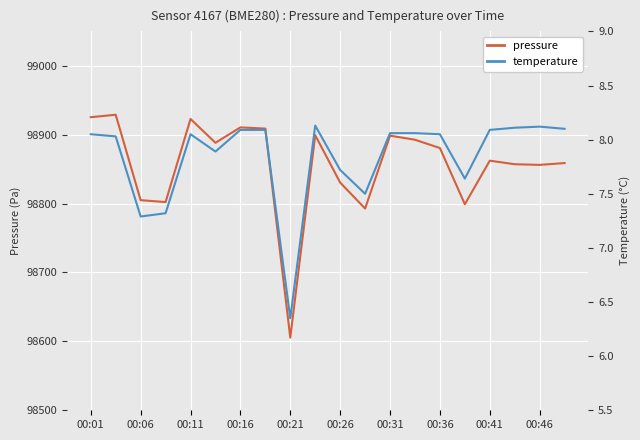

The value of pressure at 00:11 is 98922.8. True or false?

True